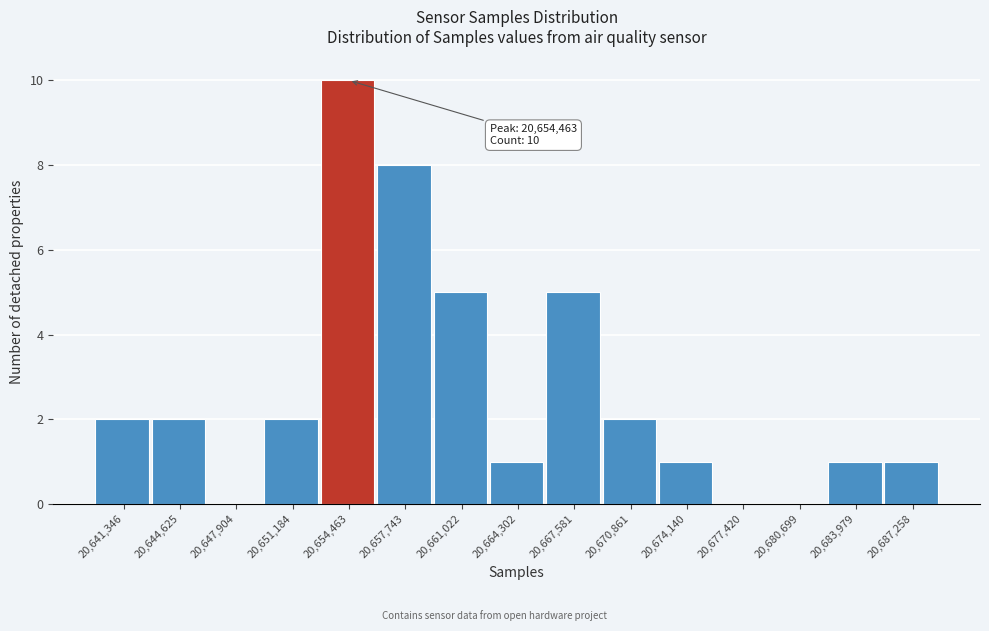

Reading right to left, extract all data points from this chart.

20,687,258=1	20,683,979=1	20,680,699=0	20,677,420=0	20,674,140=1	20,670,861=2	20,667,581=5	20,664,302=1	20,661,022=5	20,657,743=8	20,654,463=10	20,651,184=2	20,647,904=0	20,644,625=2	20,641,346=2